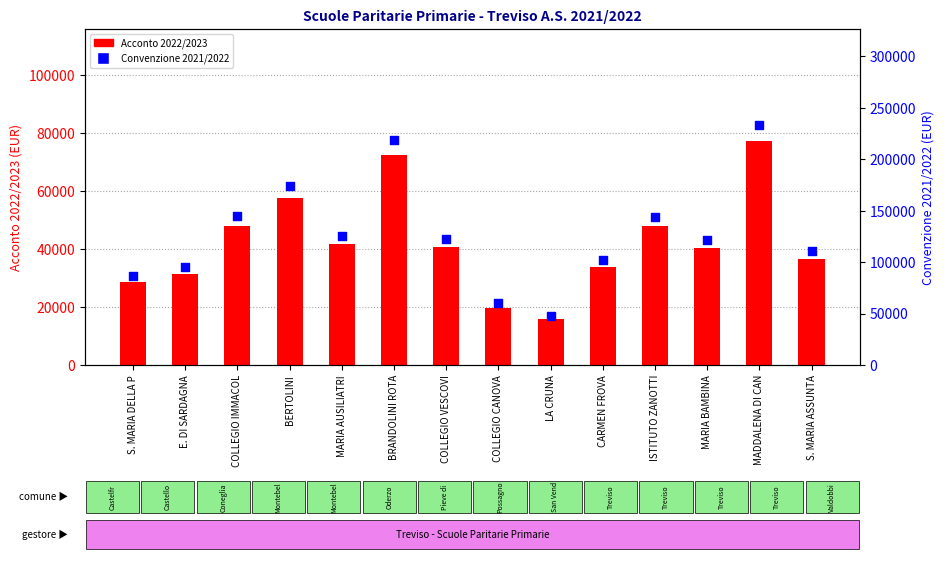

At how many categories does at least one series exceed 55860?

13